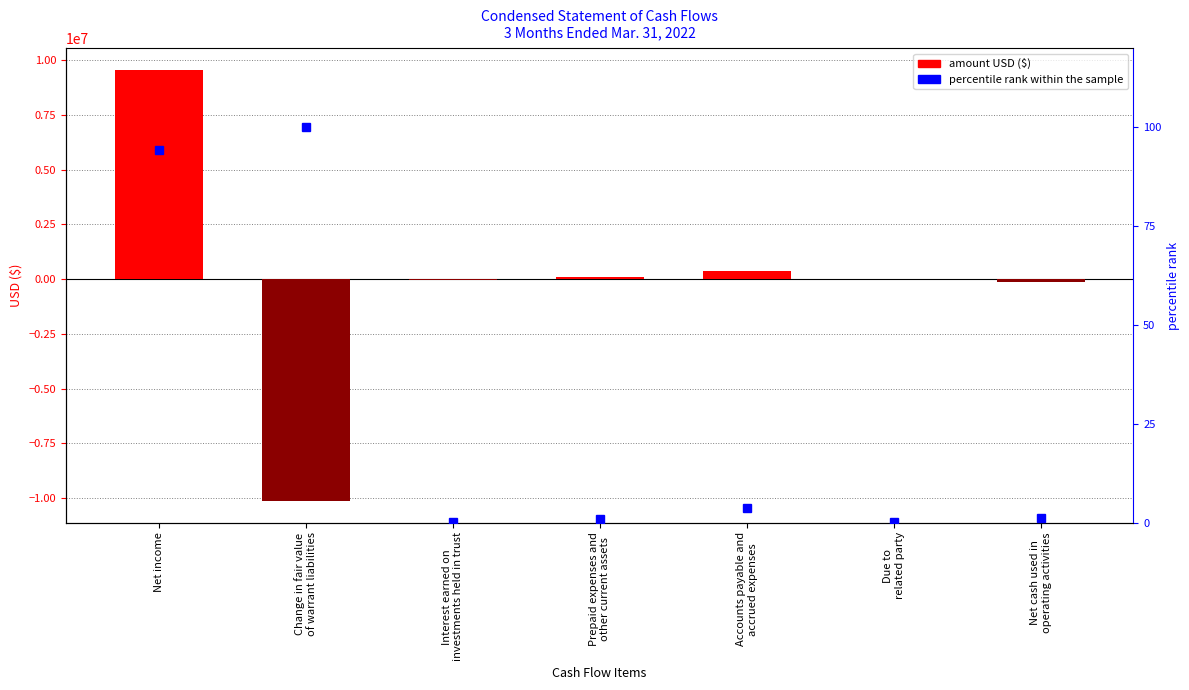

What is the sum of the Mar. 31, 2022 USD ($) values at Due to
related party and Interest earned on
investments held in trust?

-11671.0